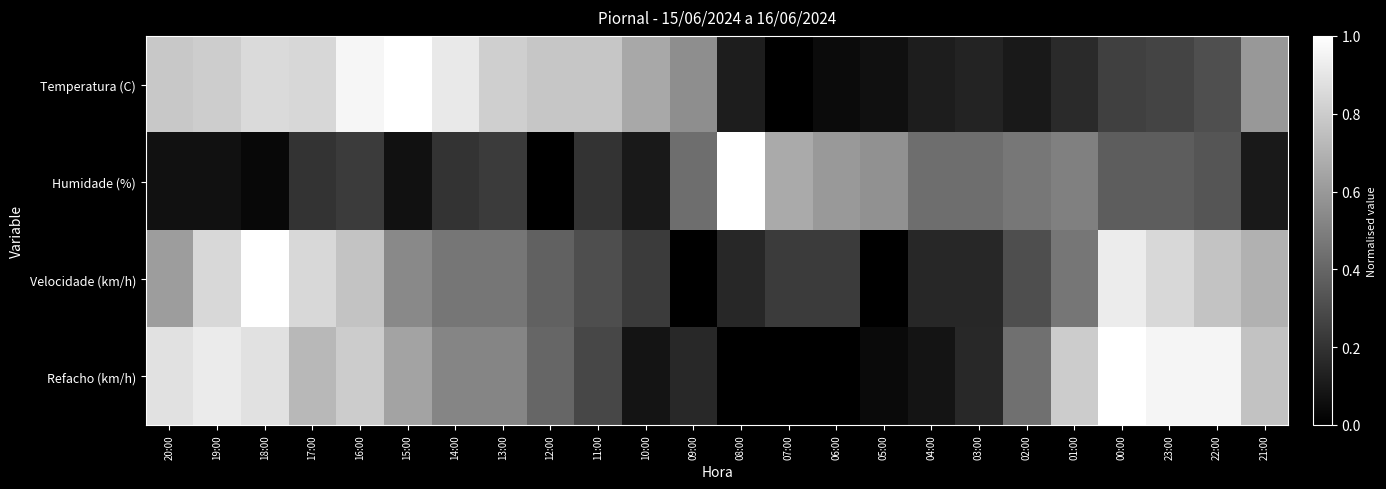

Which series has the widest spread of values?

Temperatura (C)